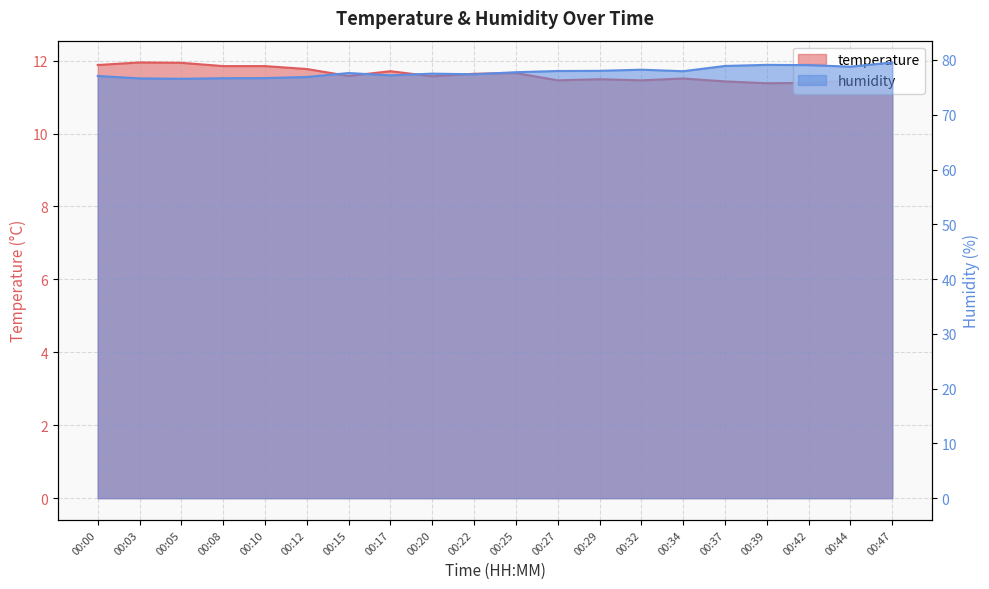

At which label is temperature closest to 11?

00:47